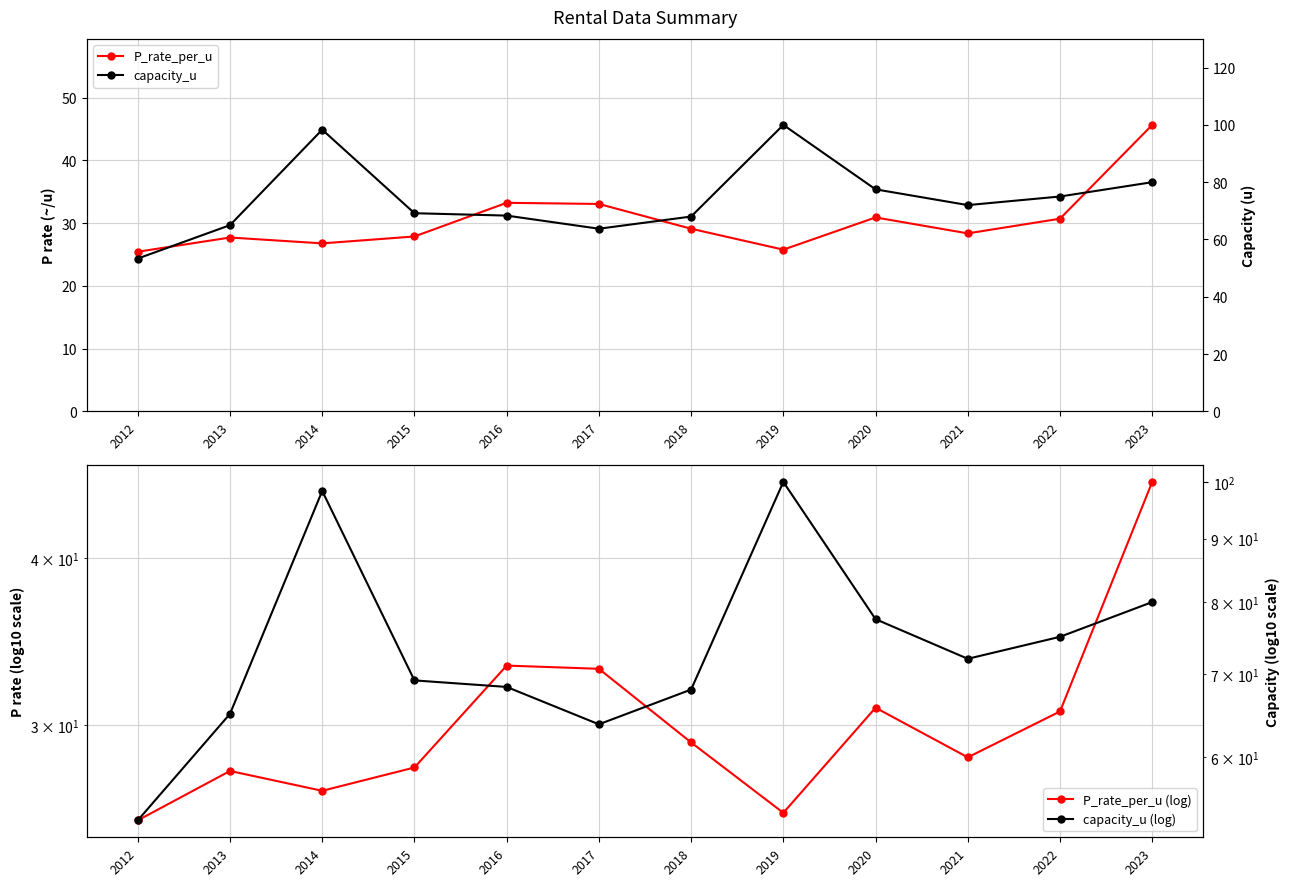

Reading left to right, transcribe all the data shown in this chart.

P_rate_per_u: 25.4	27.7	26.8	27.9	33.2	33.0	29.1	25.8	30.9	28.4	30.7	45.6
capacity_u: 53.3	65.0	98.3	69.2	68.3	63.8	68.0	100.0	77.5	72.0	75.0	80.0